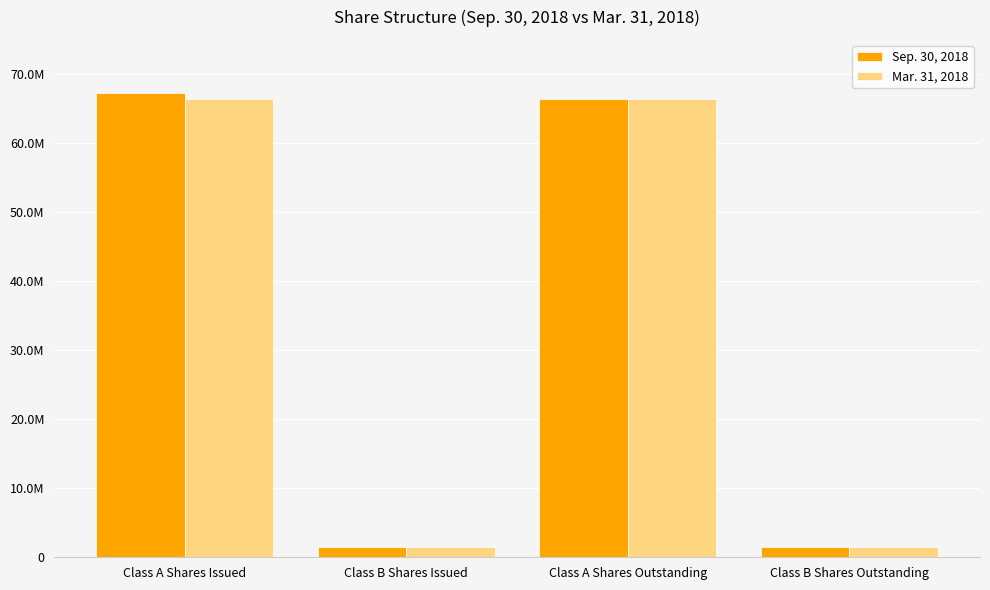

At which category is the sum across all series the highest?

Class A Shares Issued